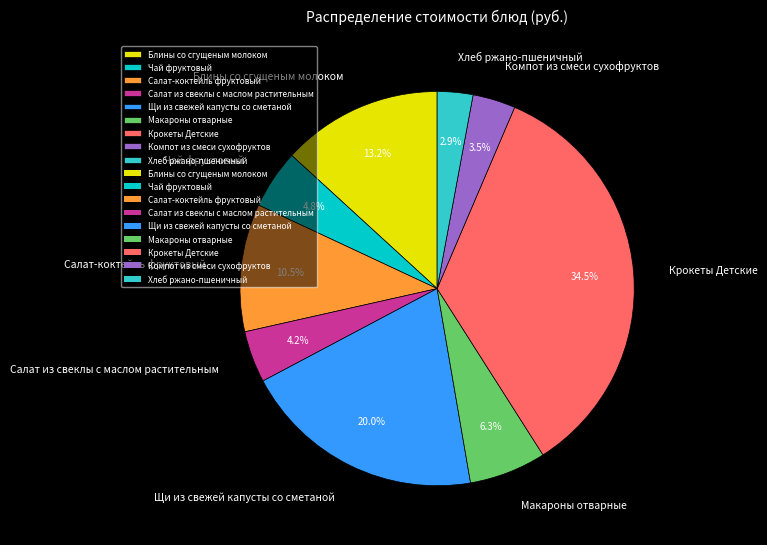

Which has a higher value, Щи из свежей капусты со сметаной or Крокеты Детские?

Крокеты Детские